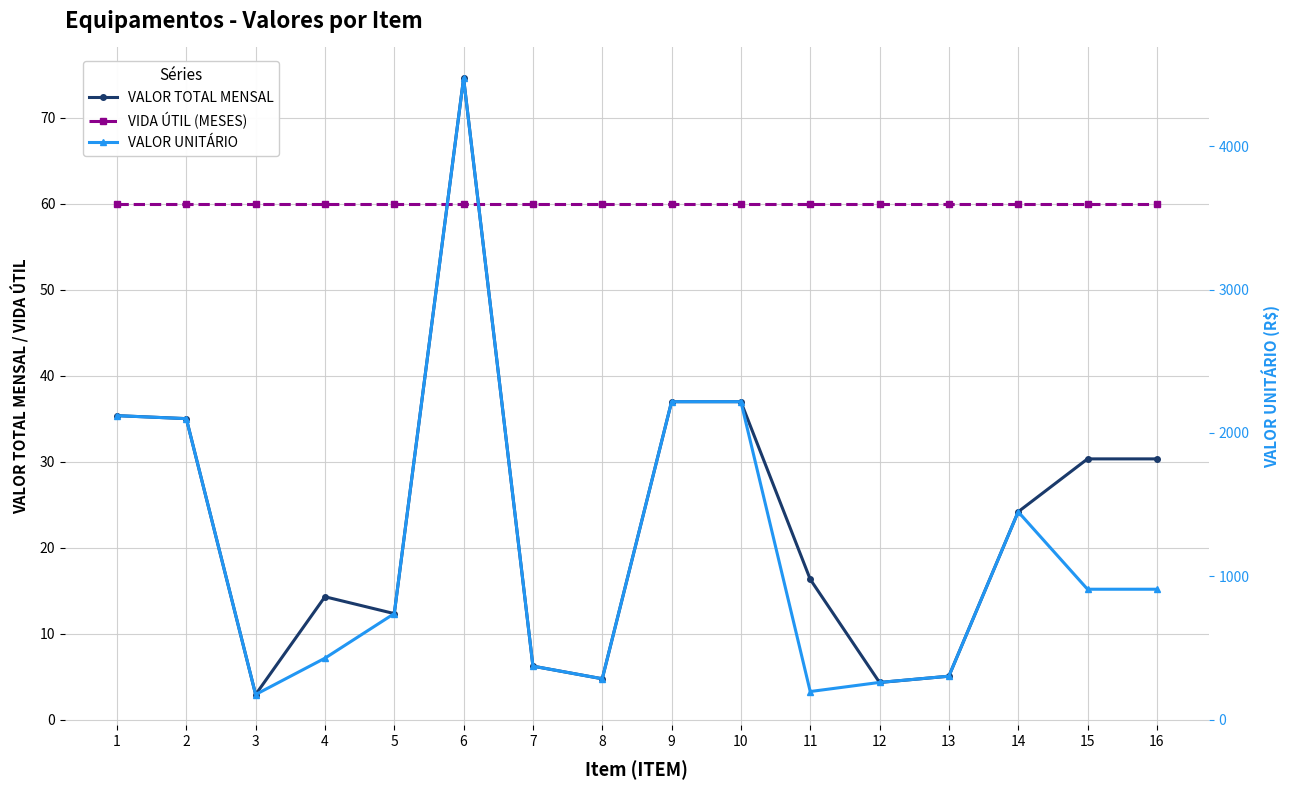

How many data points in VALOR TOTAL MENSAL are less than 24?

8